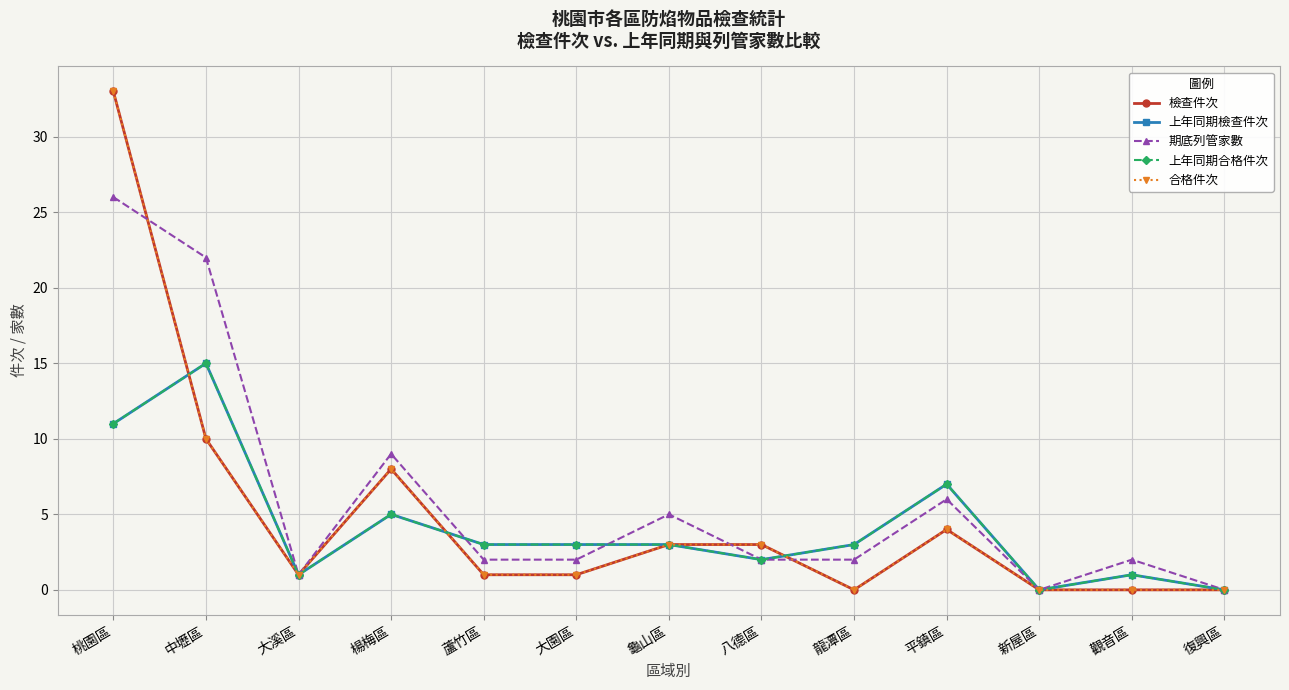

Is this an area chart (filled region under the line)?

No